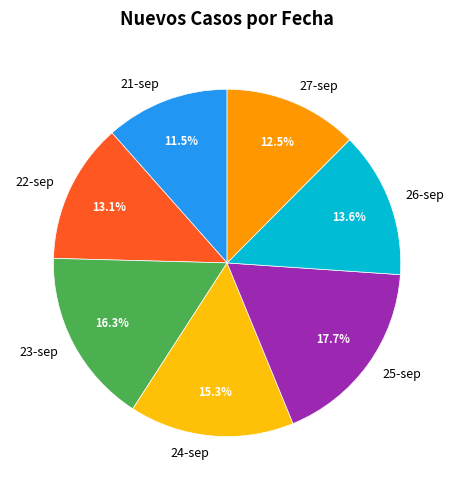

How many slices are in this pie chart?

7